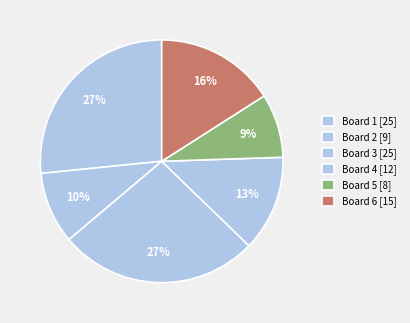

Count the number of slices in the pie.

6